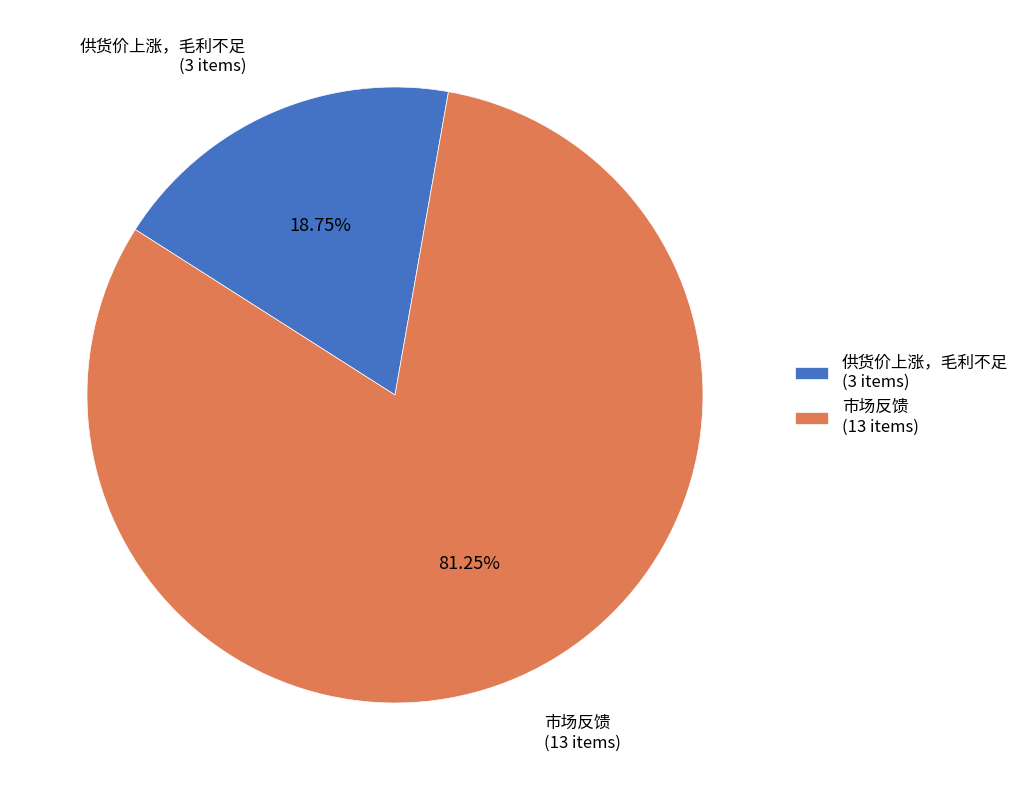

Do 市场反馈 and 供货价上涨，毛利不足 together represent more than half of the pie?

Yes